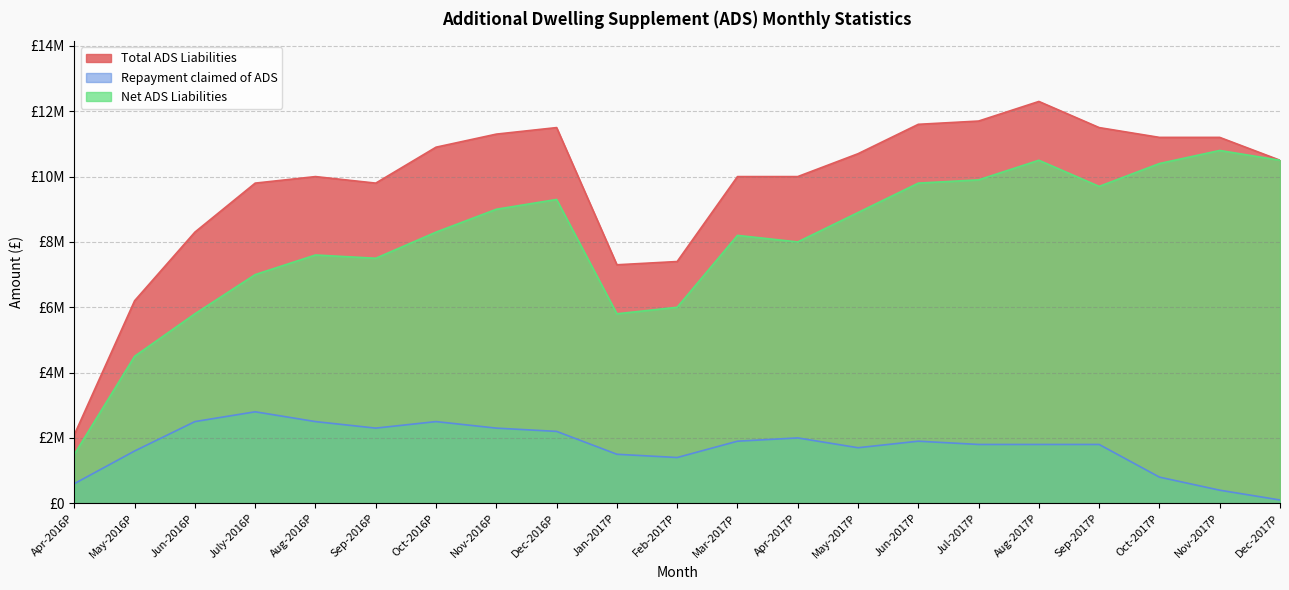

How many interior local peaks does the Net ADS Liabilities series have?

5